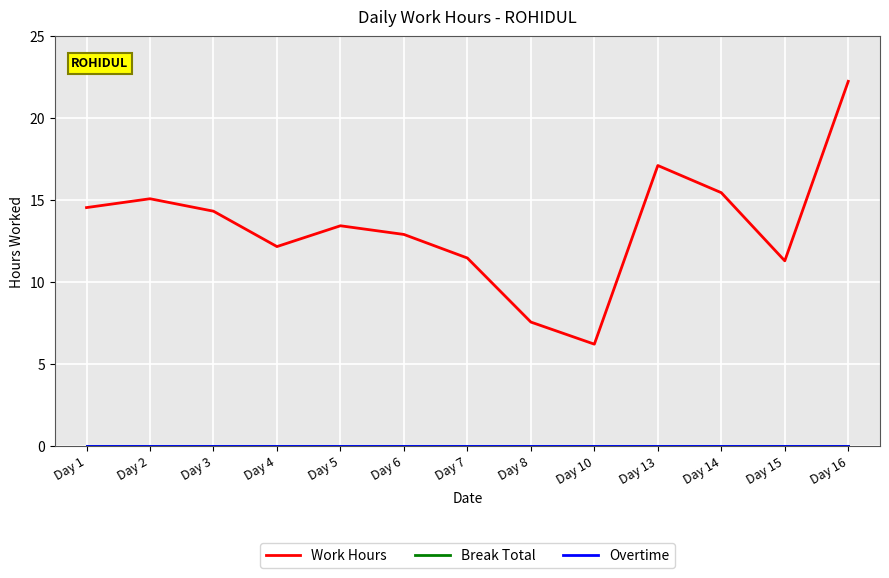

True or false: Work Hours and Overtime cross at least once.

False